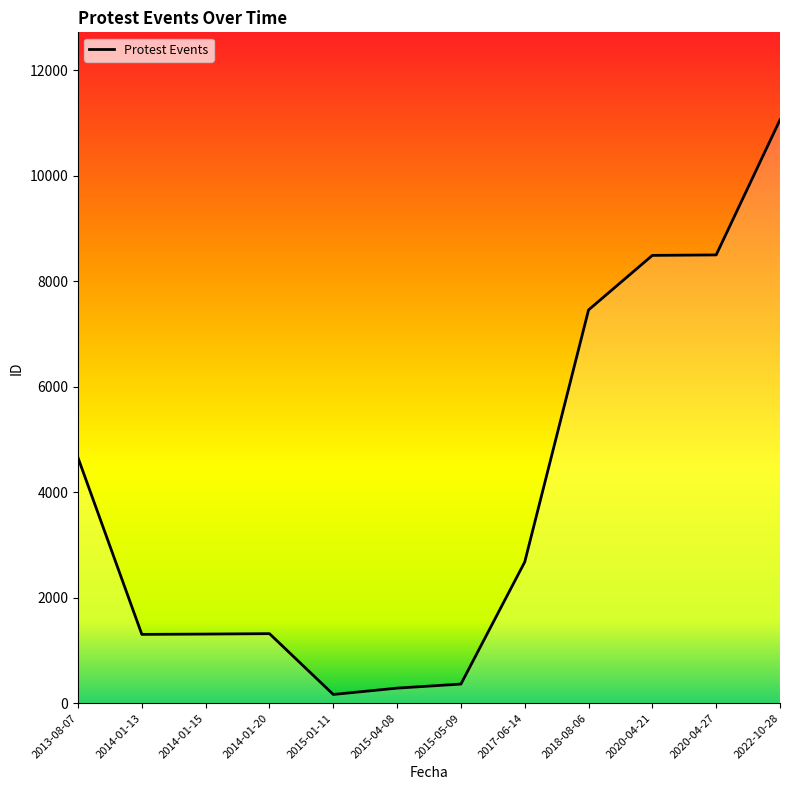

Is it true that the value at 2018-08-06 is 4392?

False